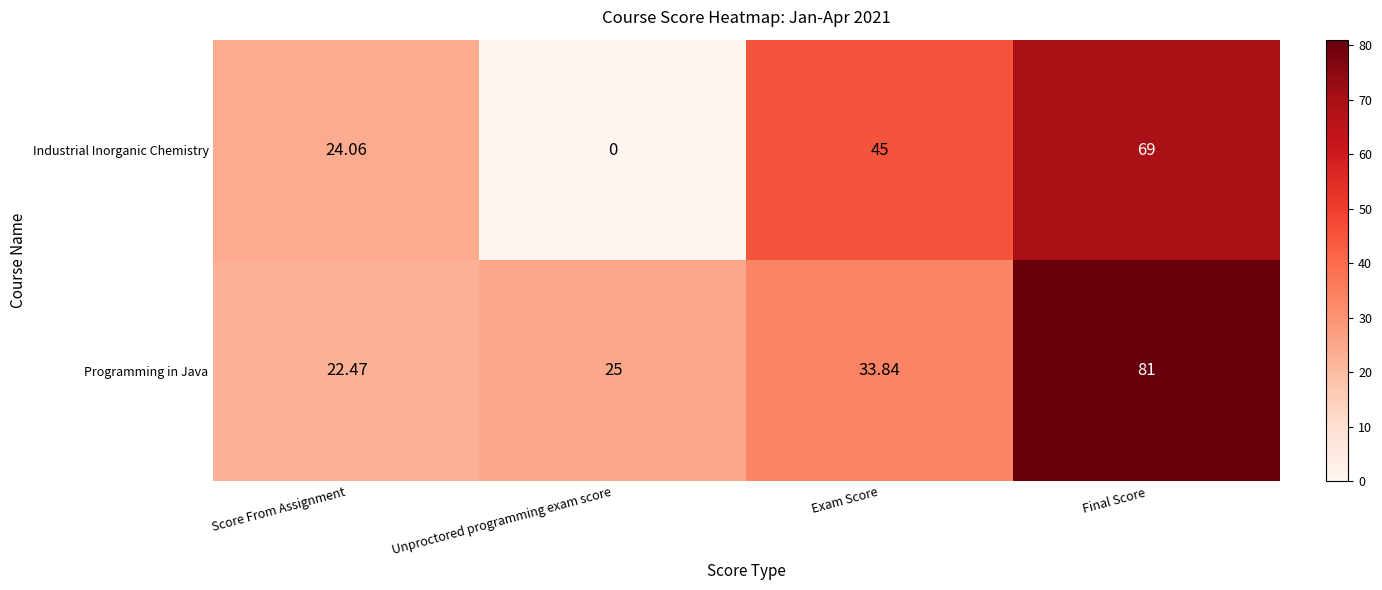

Which series has the widest spread of values?

Industrial Inorganic Chemistry